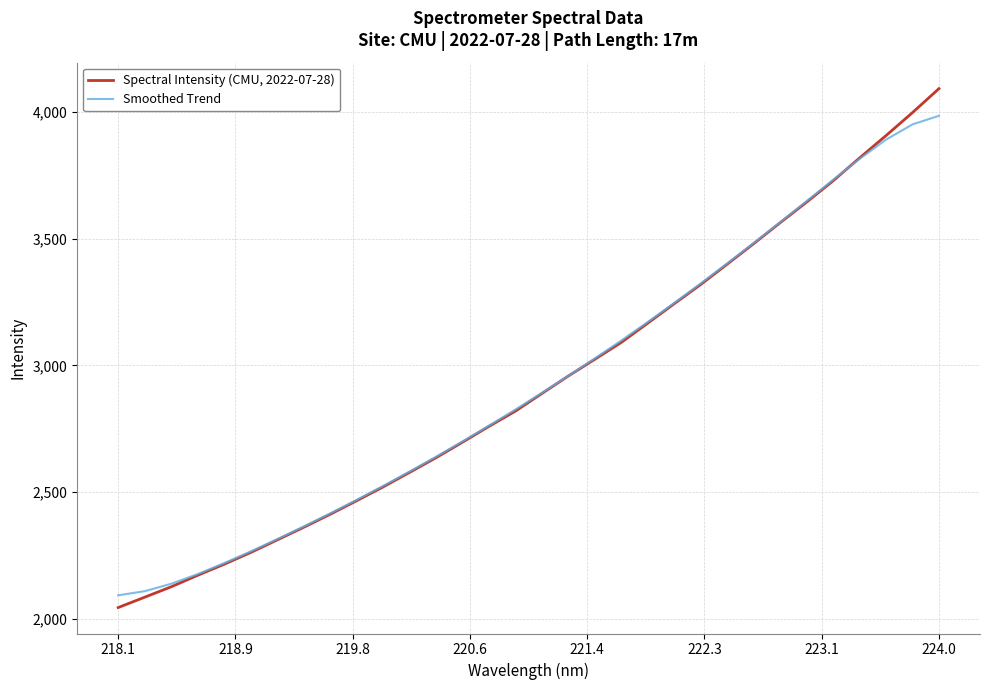

True or false: Smoothed Trend has more than 1 interior local peaks.

False